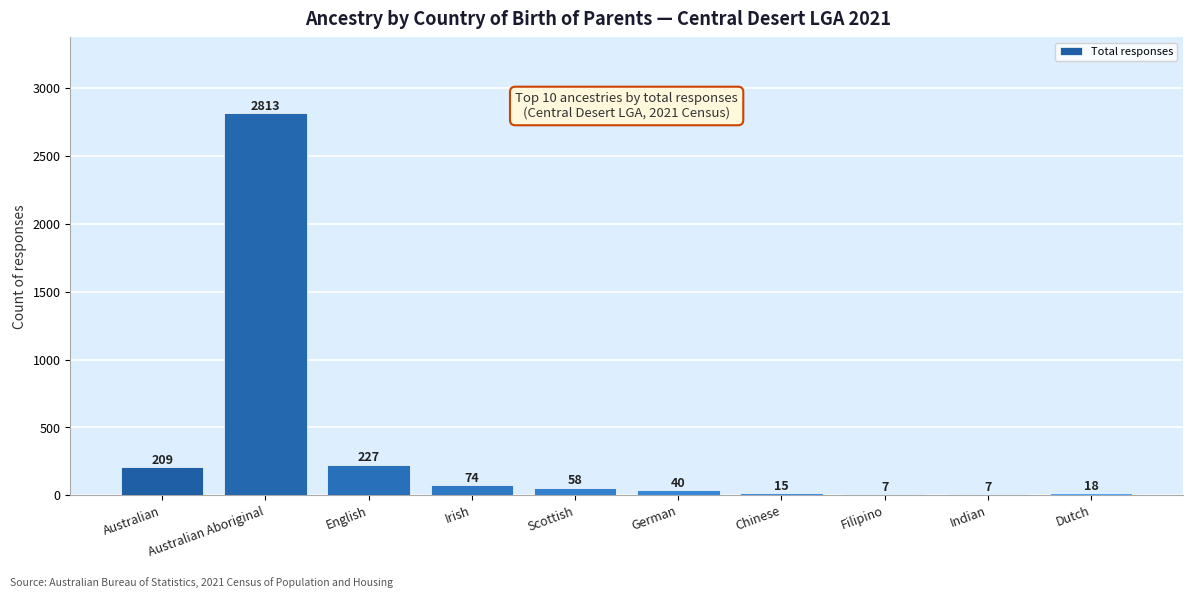

What is the change in value from Australian Aboriginal to Irish?

-2739